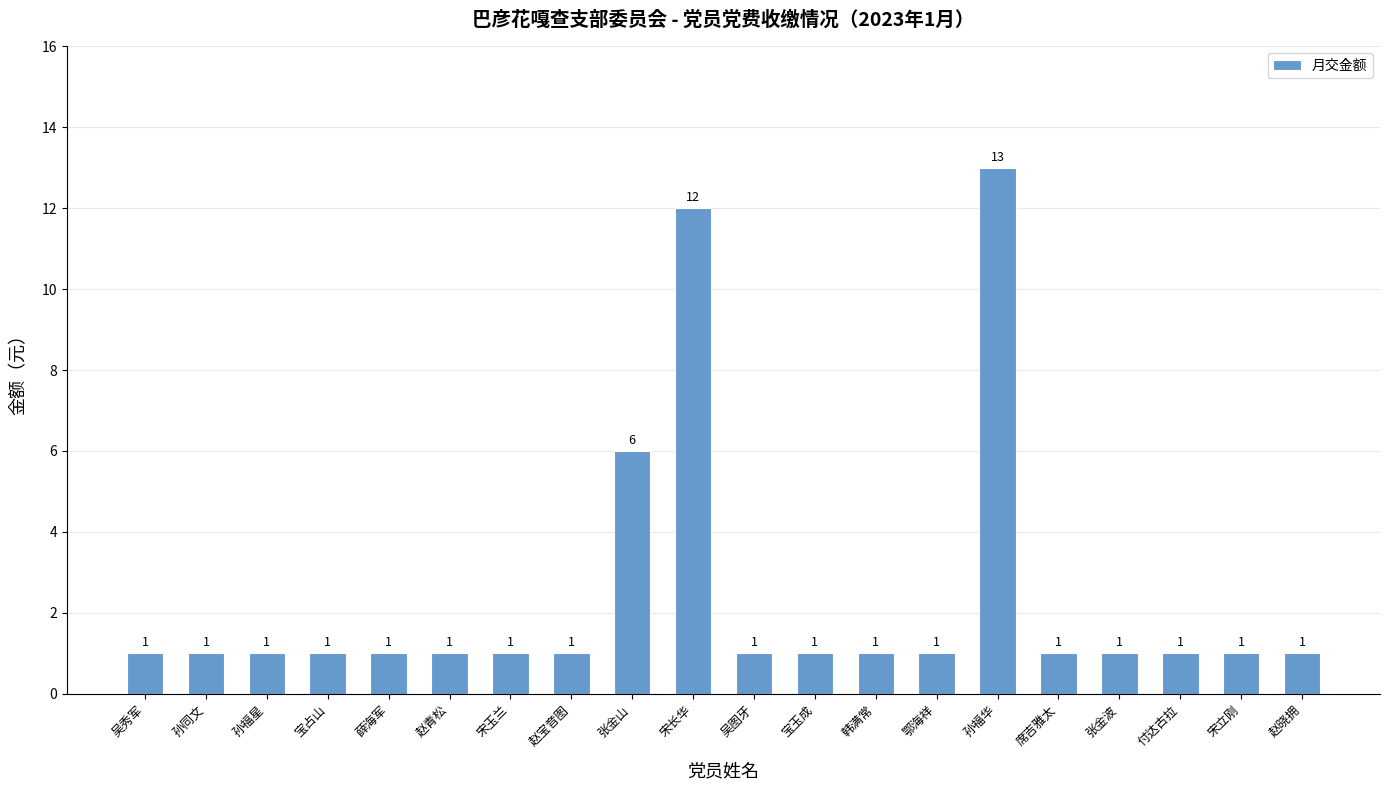

Which has a higher value, 张金波 or 宋长华?

宋长华